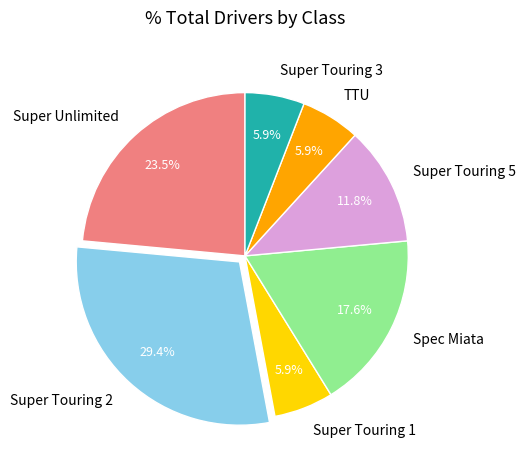

Count the number of slices in the pie.

7